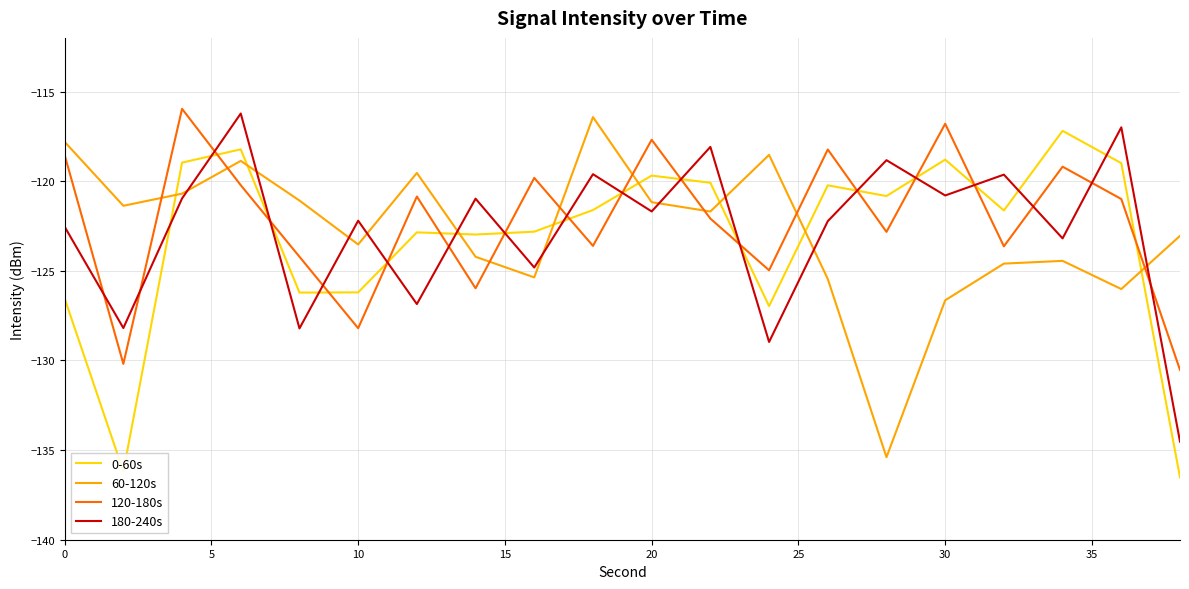

True or false: 180-240s and 120-180s cross at least once.

True